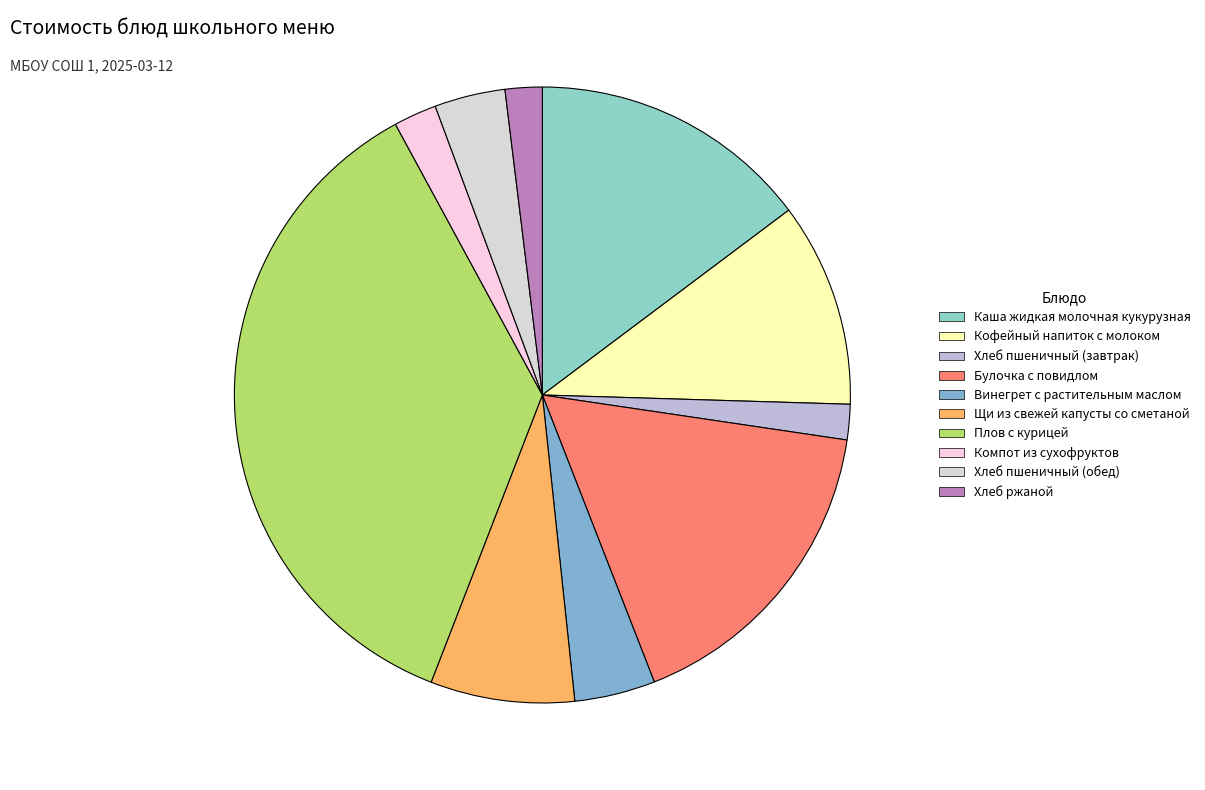

What is the ratio of the value at Хлеб пшеничный (завтрак) to the value at Каша жидкая молочная кукурузная?

0.1